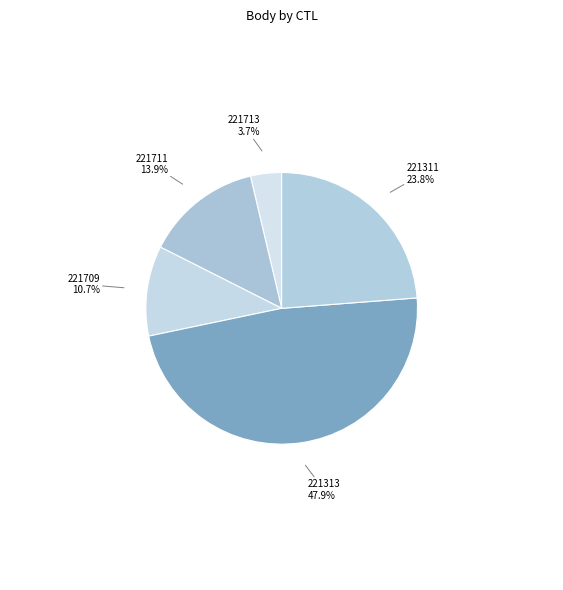

Is there a majority slice in this chart?

No